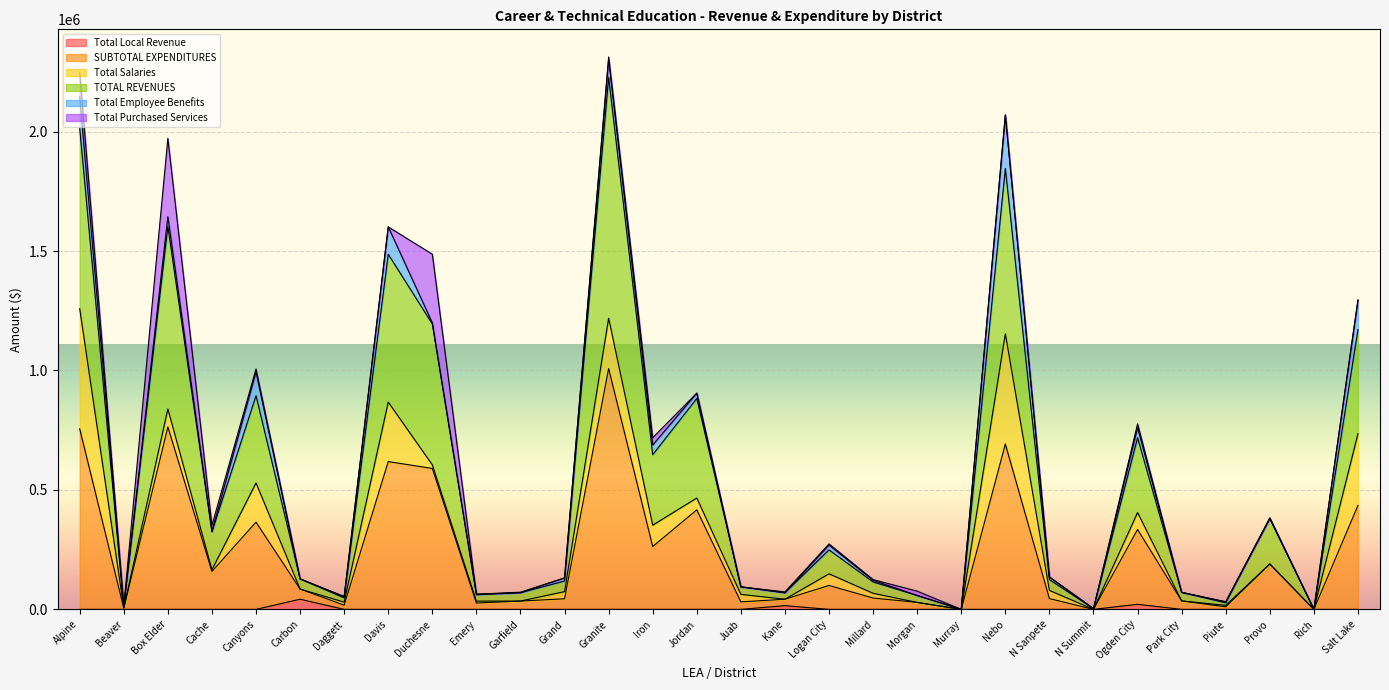

Where is the first local minimum for TOTAL REVENUES?

Beaver